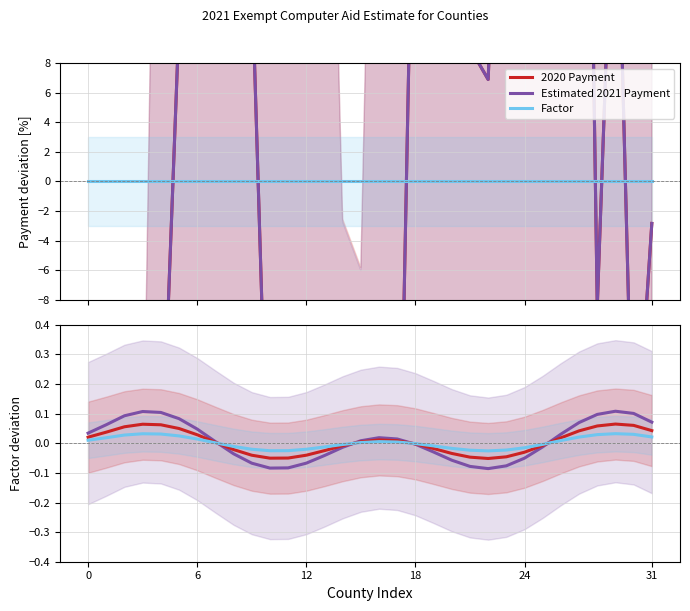

Rank the series at 16 from lowest to highest value.

Factor, 2020 Payment, Estimated 2021 Payment